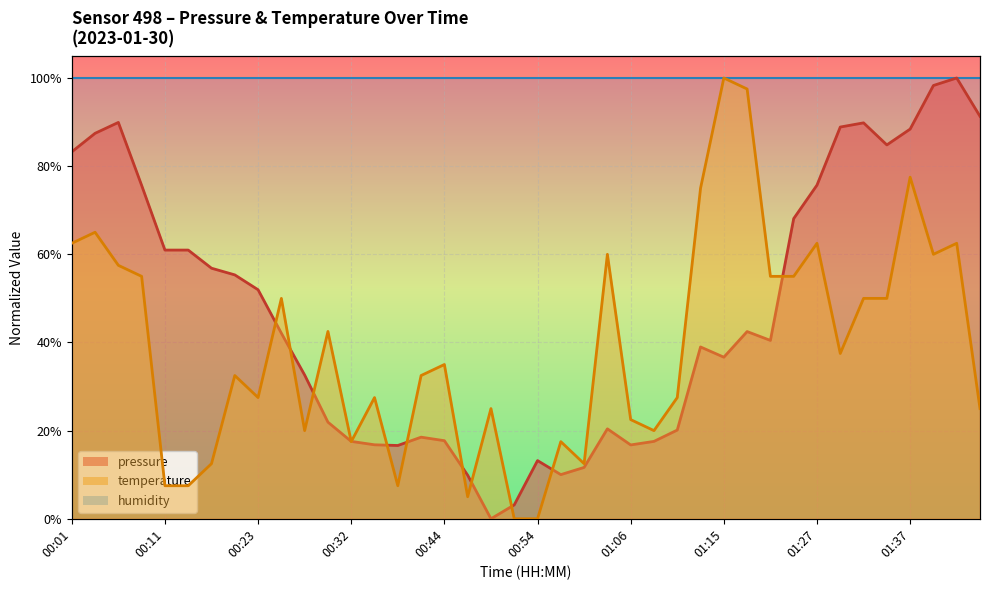

Reading left to right, transcribe all the data shown in this chart.

0.8	0.9	0.9	0.8	0.6	0.6	0.6	0.6	0.5	0.4	0.3	0.2	0.2	0.2	0.2	0.2	0.2	0.1	0.0	0.0	0.1	0.1	0.1	0.2	0.2	0.2	0.2	0.4	0.4	0.4	0.4	0.7	0.8	0.9	0.9	0.8	0.9	1.0	1.0	0.9